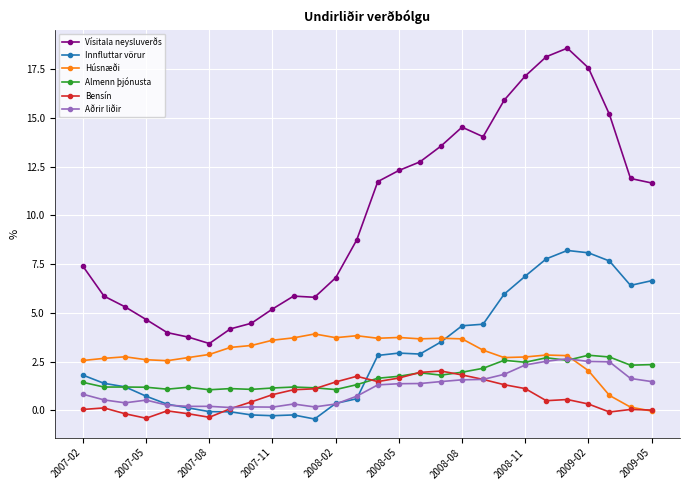

What is the maximum value shown in the chart?

18.6